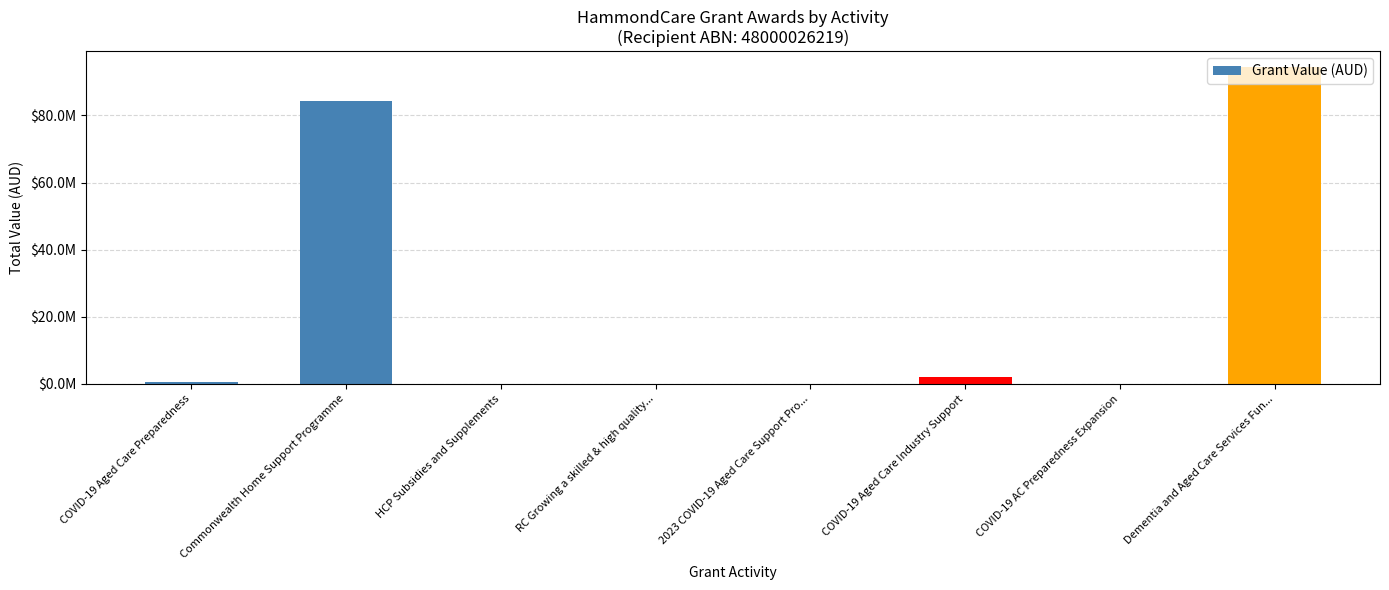

Reading right to left, list all the values displayed in this chart.

Dementia and Aged Care Services Fun...=94424931.7	COVID-19 AC Preparedness Expansion=26649.4	COVID-19 Aged Care Industry Support=2066821.2	2023 COVID-19 Aged Care Support Pro...=40965.2	RC Growing a skilled & high quality...=81054.8	HCP Subsidies and Supplements=26000.0	Commonwealth Home Support Programme=84350834.9	COVID-19 Aged Care Preparedness=503267.8